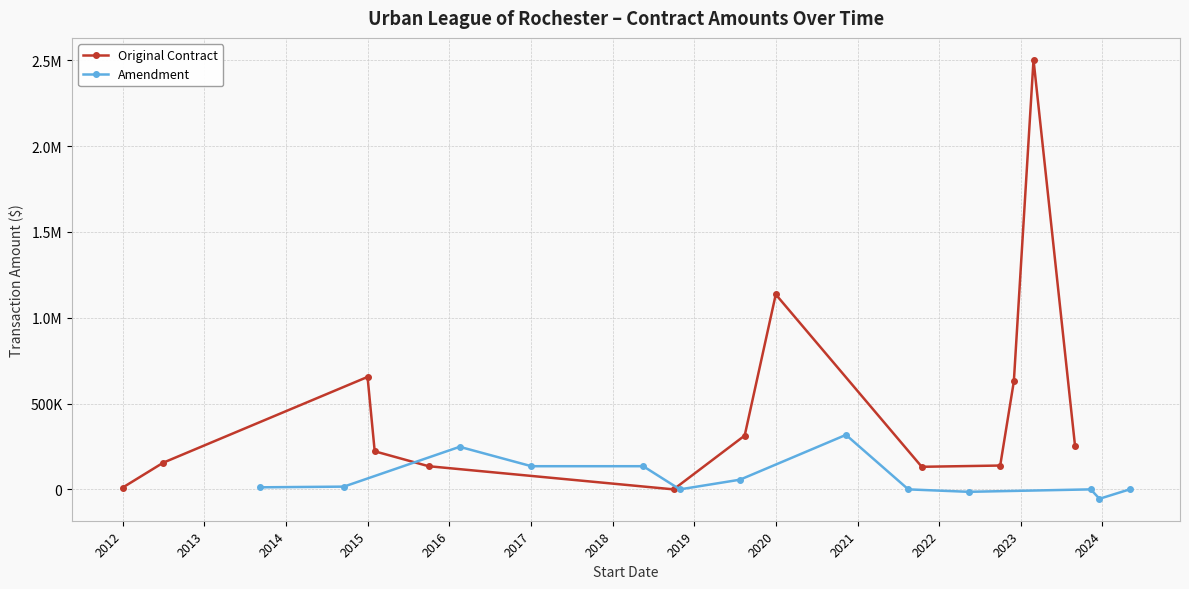

Between 2016 and 2014, which is larger?

2014